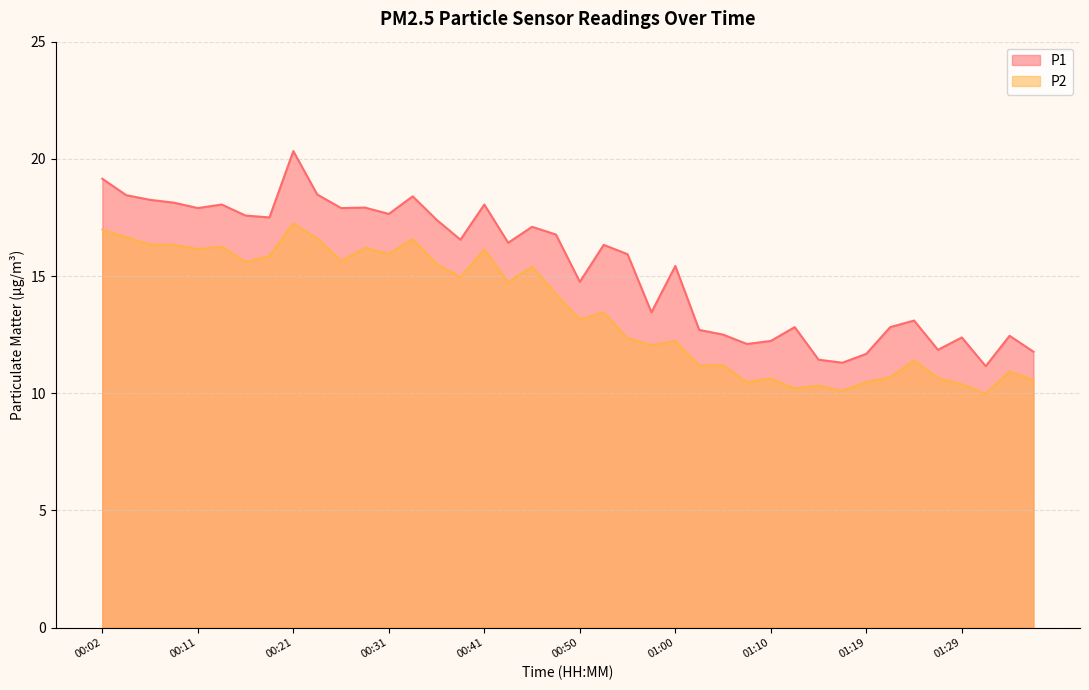

Which series has the widest spread of values?

P1